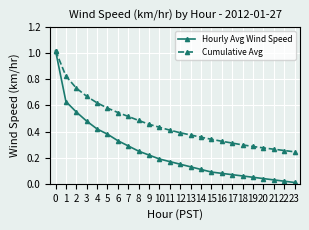

How many series are shown in this chart?

2